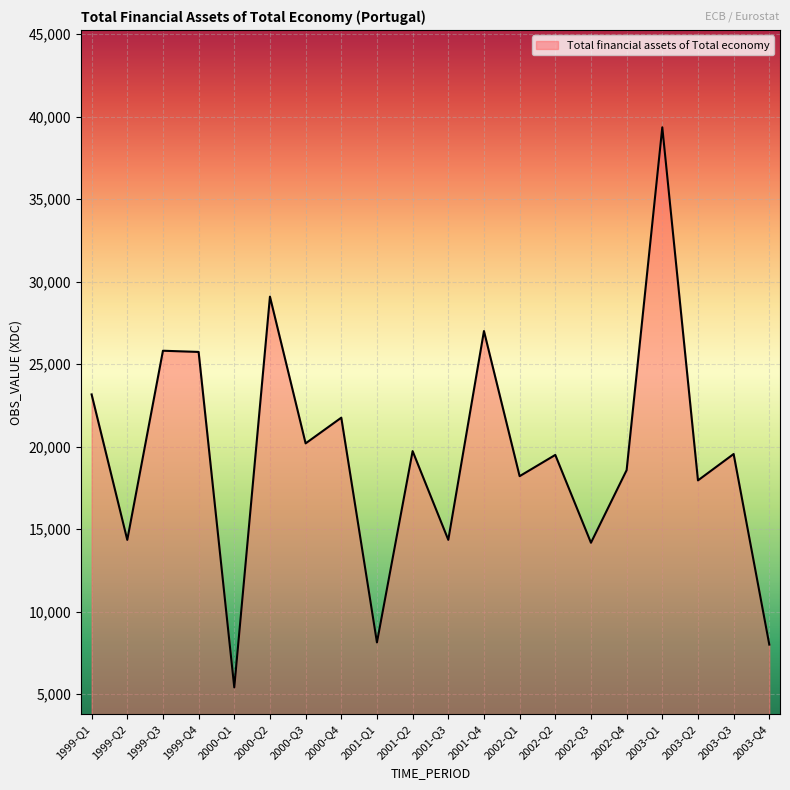

Which label corresponds to the largest value in the chart?

2003-Q1